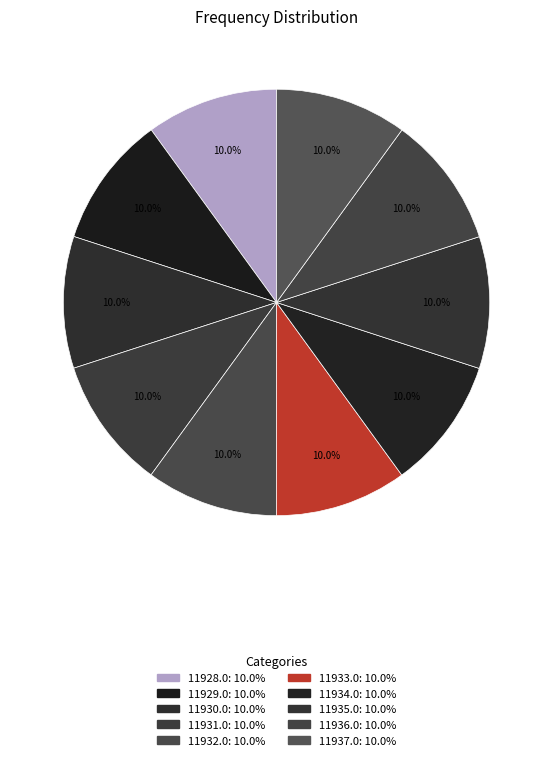

Rank the categories by value from lowest to highest.

11928.0, 11929.0, 11930.0, 11931.0, 11932.0, 11933.0, 11934.0, 11935.0, 11936.0, 11937.0